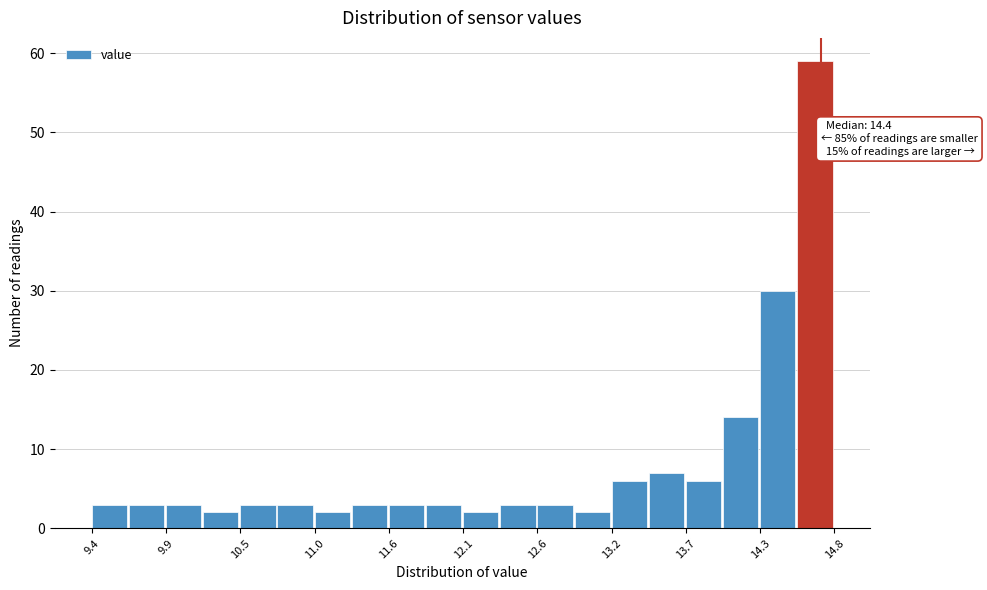

Read against the x-axis, roughly where is the centre of the tallest bar?

14.7